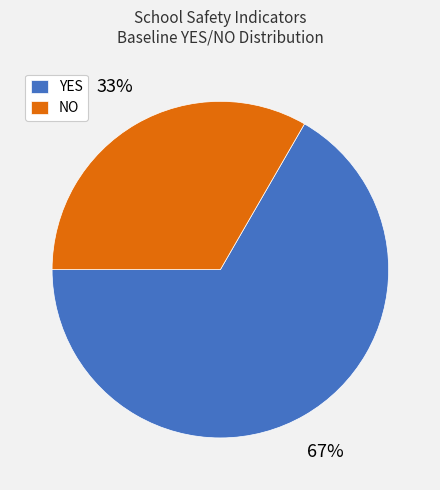

Count the number of slices in the pie.

2